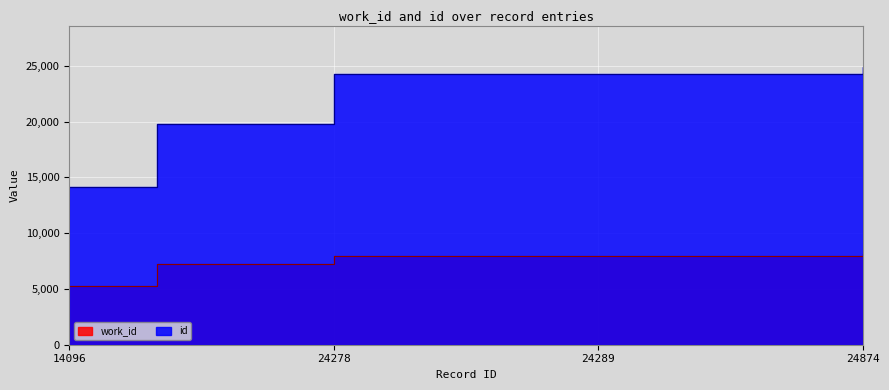

At 14096, list the series in order from smallest to largest.

work_id, id